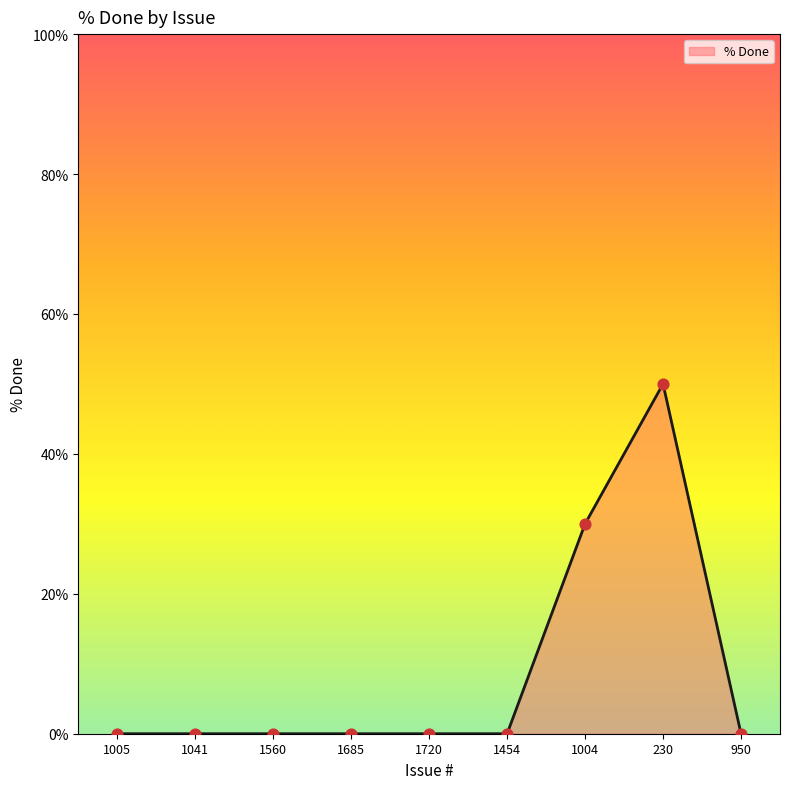

Between 230 and 1004, which is larger?

230